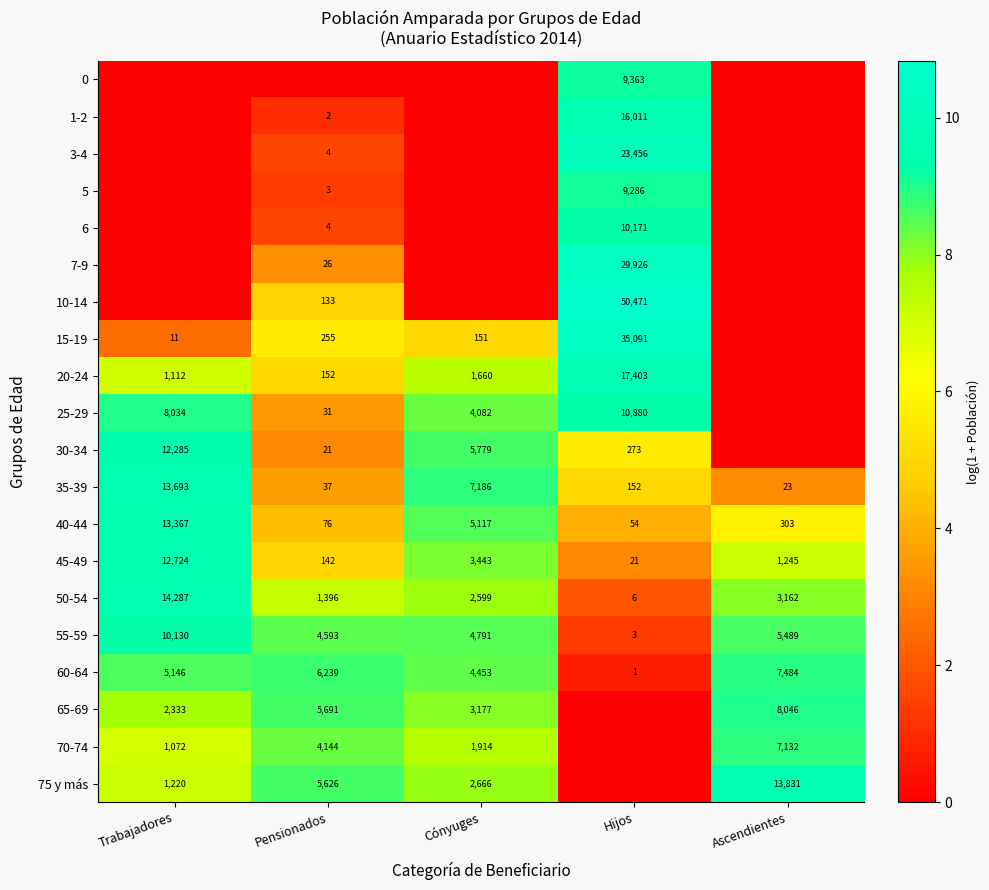

Count the number of categories in the chart.

5